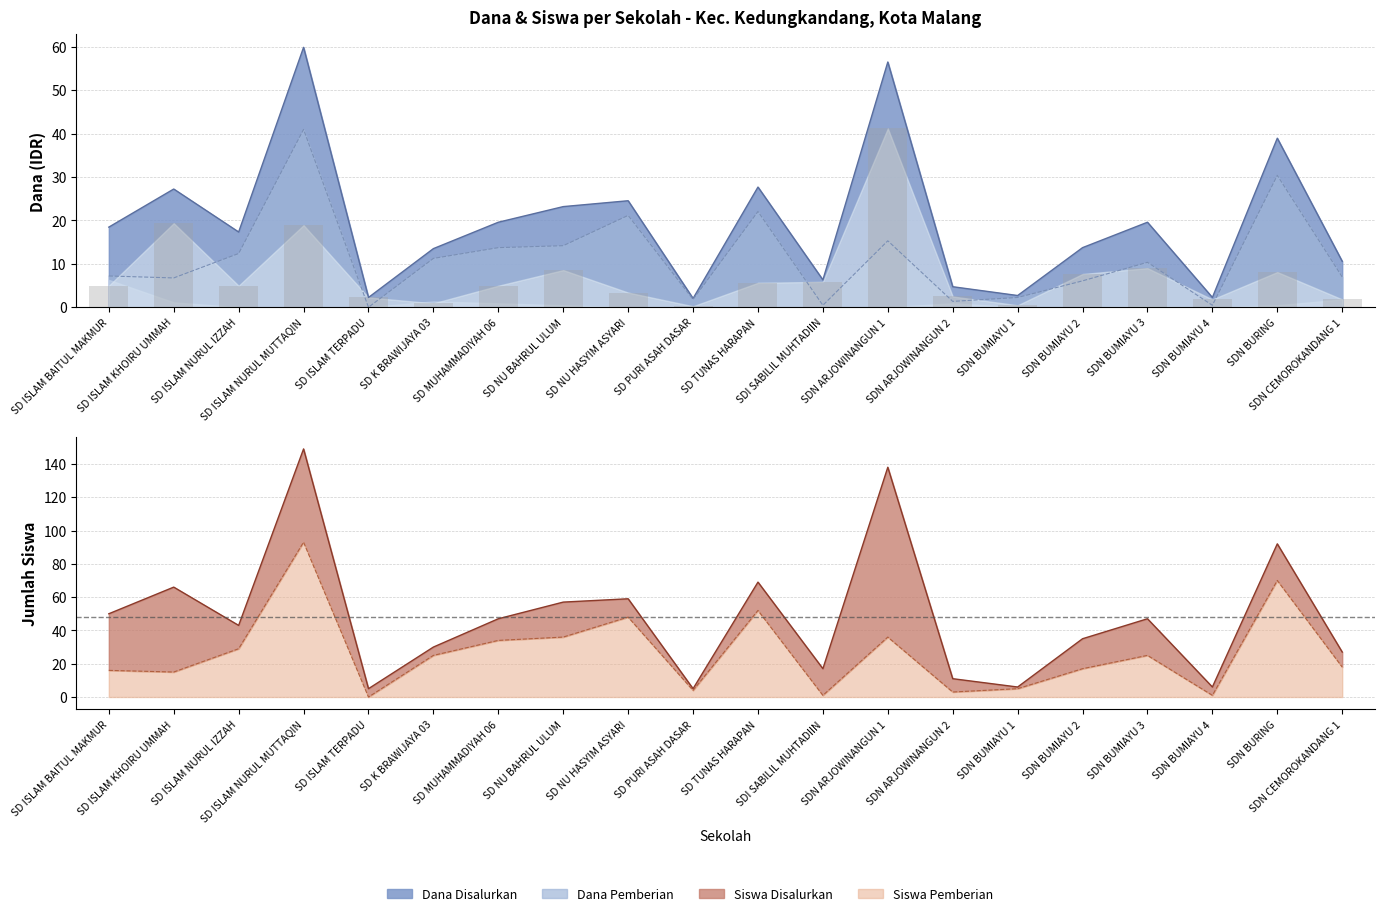

True or false: the data shows 14.6 at SDN BUMIAYU 3.

False